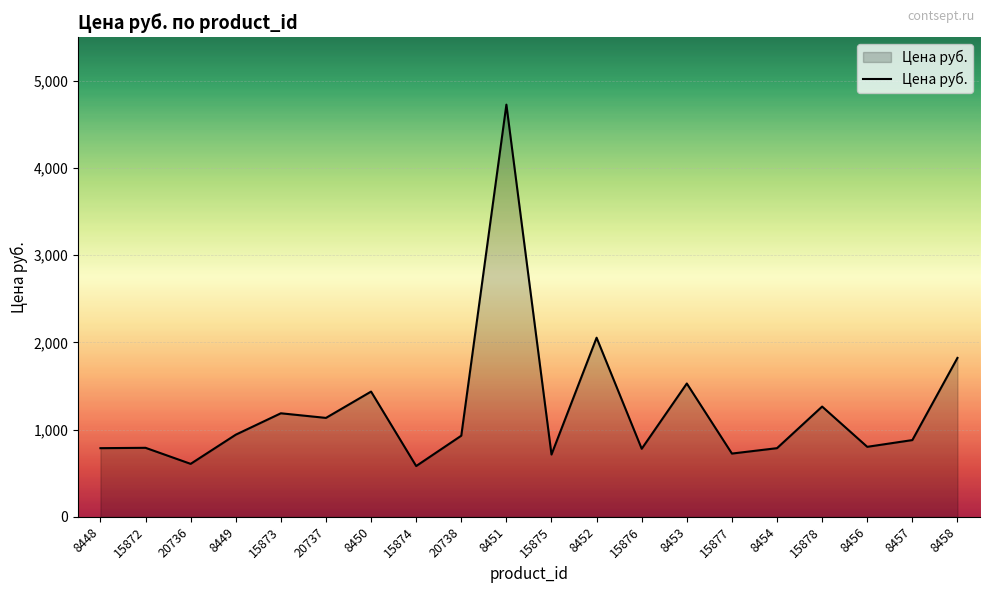

True or false: the data shows 3409.4 at 8452.

False